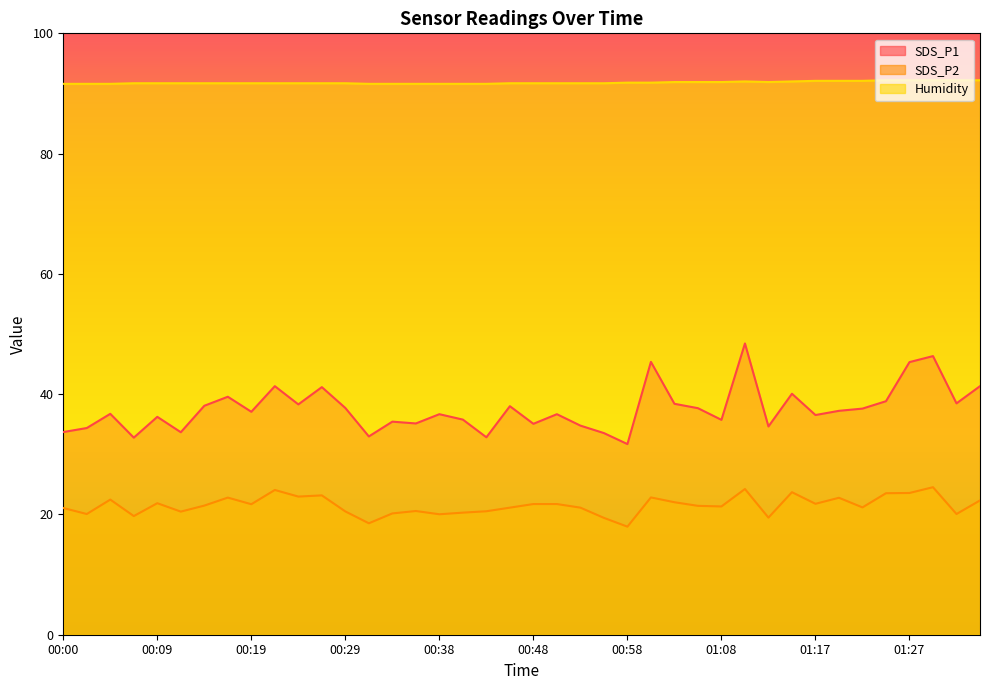

Reading left to right, what are all the values shown in this chart?

SDS_P1: 00:00=33.7	00:02=34.4	00:04=36.7	00:07=32.8	00:09=36.2	00:12=33.7	00:14=38.1	00:17=39.6	00:19=37.1	00:21=41.3	00:24=38.3	00:26=41.2	00:29=37.7	00:31=33.0	00:34=35.4	00:36=35.1	00:38=36.7	00:41=35.8	00:43=32.8	00:46=38.0	00:48=35.1	00:51=36.7	00:53=34.8	00:55=33.5	00:58=31.7	01:00=45.4	01:03=38.4	01:05=37.7	01:08=35.7	01:10=48.4	01:12=34.6	01:15=40.1	01:17=36.5	01:20=37.2	01:22=37.6	01:25=38.8	01:27=45.3	01:29=46.3	01:32=38.5	01:34=41.3
SDS_P2: 00:00=21.1	00:02=20.1	00:04=22.5	00:07=19.7	00:09=21.9	00:12=20.5	00:14=21.5	00:17=22.8	00:19=21.7	00:21=24.1	00:24=23.0	00:26=23.2	00:29=20.5	00:31=18.5	00:34=20.2	00:36=20.6	00:38=20.0	00:41=20.3	00:43=20.5	00:46=21.1	00:48=21.7	00:51=21.7	00:53=21.1	00:55=19.4	00:58=18.0	01:00=22.8	01:03=22.0	01:05=21.4	01:08=21.3	01:10=24.2	01:12=19.5	01:15=23.7	01:17=21.8	01:20=22.8	01:22=21.2	01:25=23.5	01:27=23.6	01:29=24.5	01:32=20.1	01:34=22.3
Humidity: 00:00=91.6	00:02=91.6	00:04=91.6	00:07=91.7	00:09=91.7	00:12=91.7	00:14=91.7	00:17=91.7	00:19=91.7	00:21=91.7	00:24=91.7	00:26=91.7	00:29=91.7	00:31=91.6	00:34=91.6	00:36=91.6	00:38=91.6	00:41=91.6	00:43=91.6	00:46=91.7	00:48=91.7	00:51=91.7	00:53=91.7	00:55=91.7	00:58=91.8	01:00=91.8	01:03=91.9	01:05=91.9	01:08=91.9	01:10=92.0	01:12=91.9	01:15=92.0	01:17=92.1	01:20=92.1	01:22=92.1	01:25=92.2	01:27=92.2	01:29=92.2	01:32=92.2	01:34=92.2